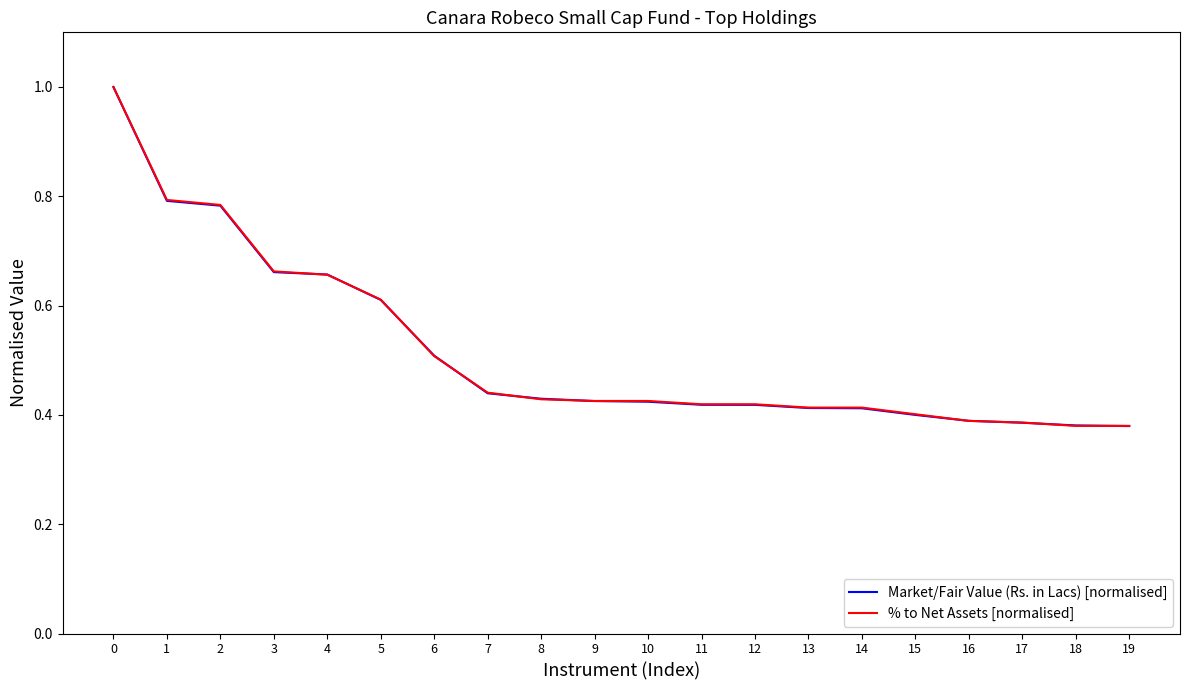

True or false: % to Net Assets [normalised] has a value of 0.4 at 7.

True